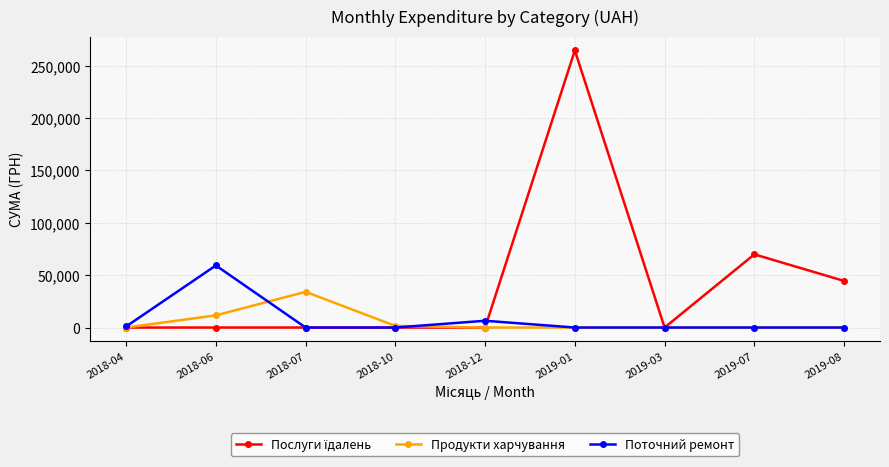

At which label is Продукти харчування closest to 17056?

2018-06